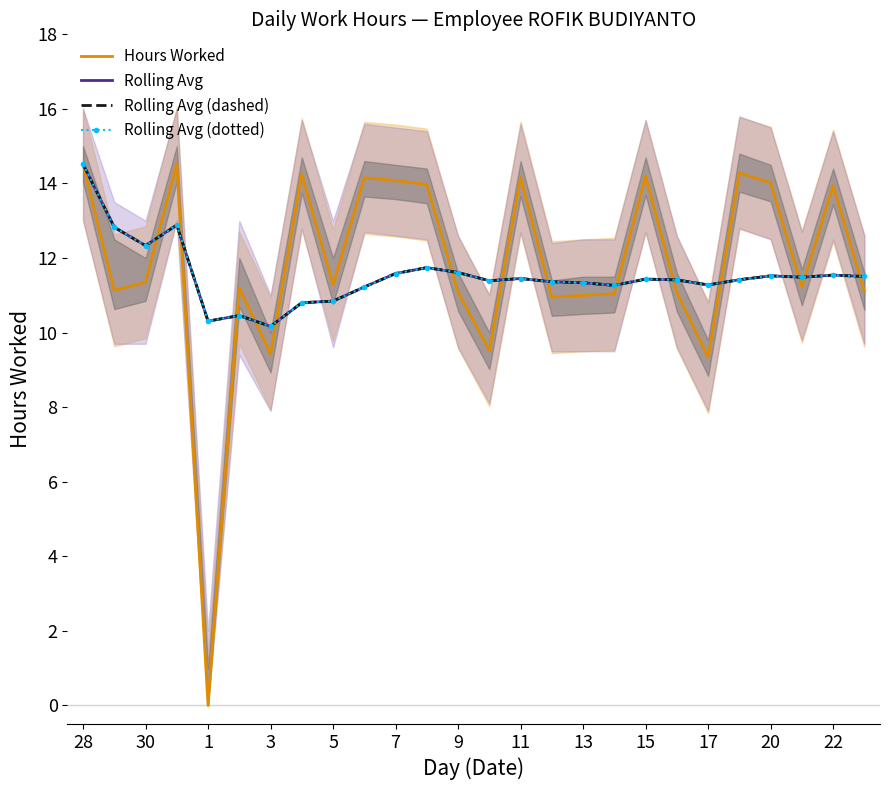

What is the difference between the highest and lowest values at 15?

2.8